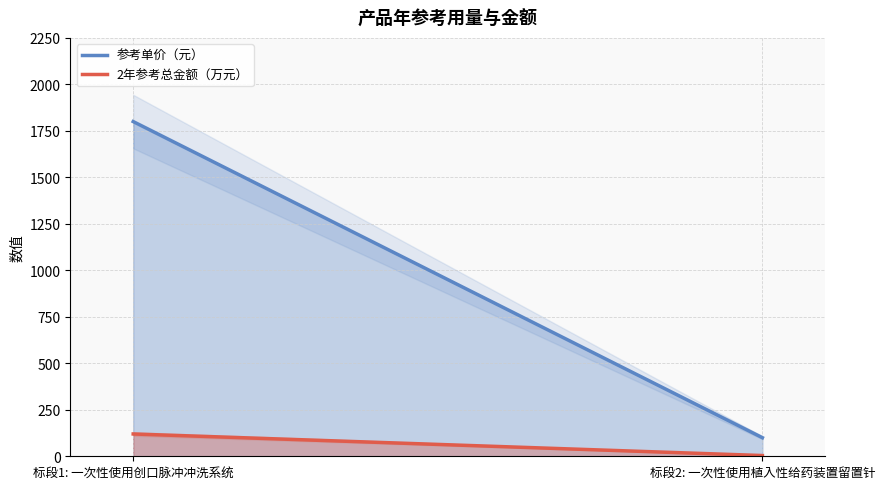

What is the total value across all series at 1?

1920